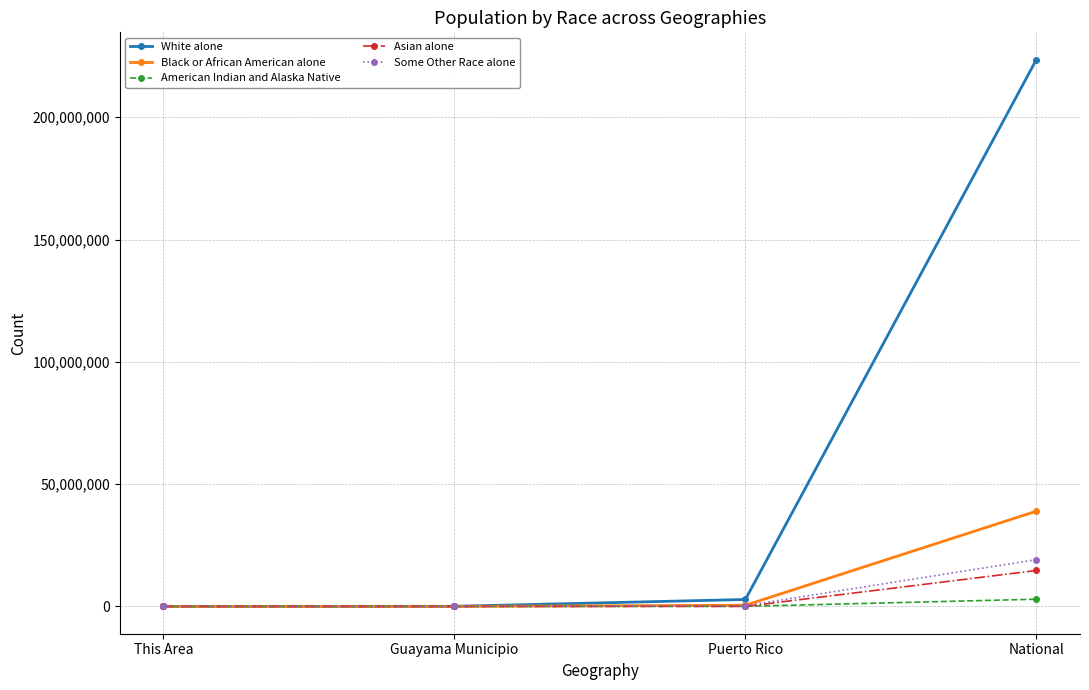

How many intersections are there between Asian alone and American Indian and Alaska Native?

1